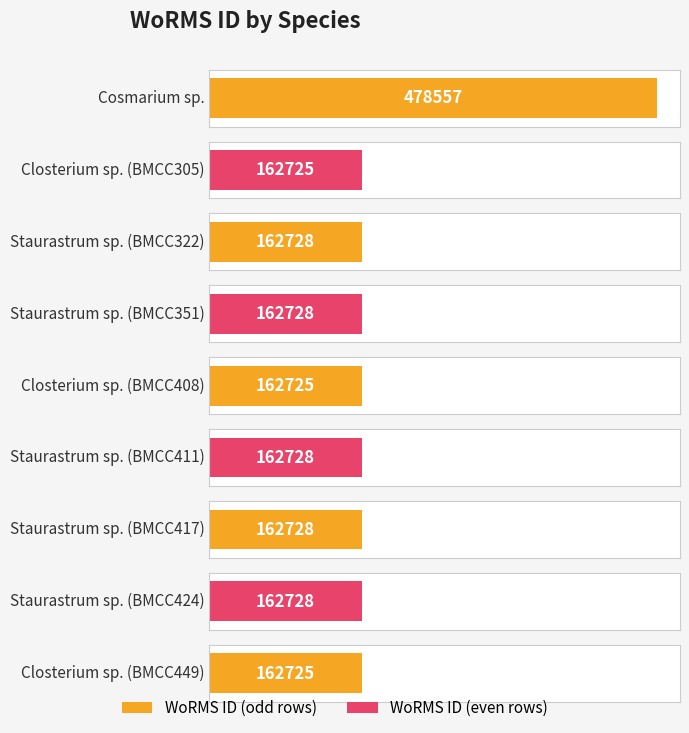

Reading left to right, list all the values displayed in this chart.

478557	162725	162728	162728	162725	162728	162728	162728	162725